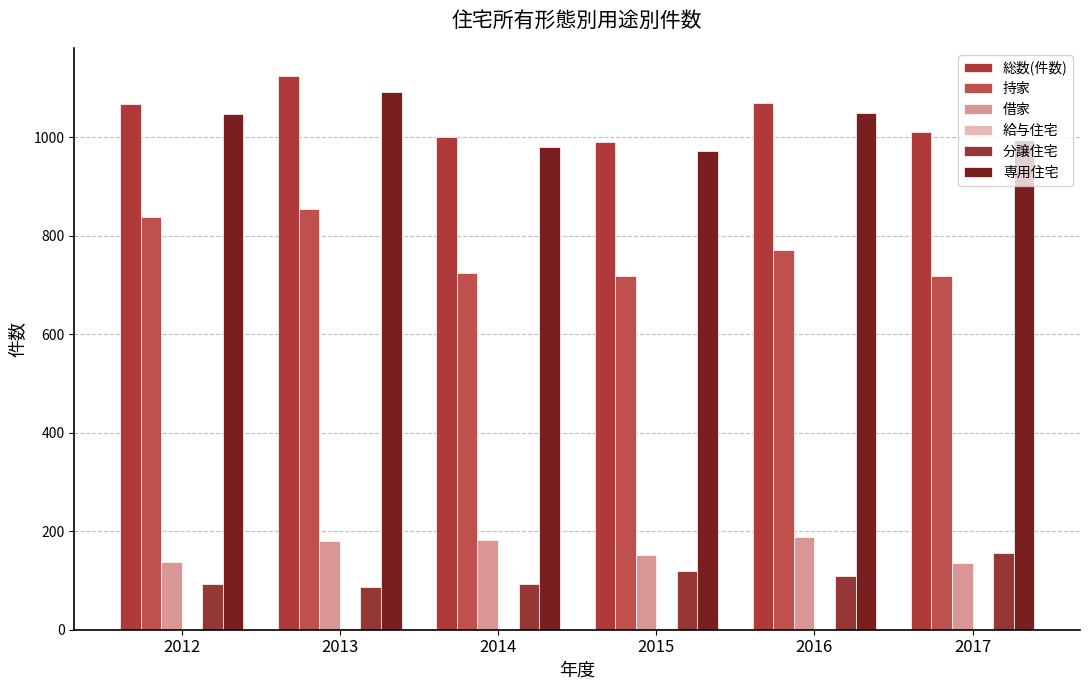

Rank the series by their maximum value, from lowest to highest.

給与住宅, 分譲住宅, 借家, 持家, 専用住宅, 総数(件数)